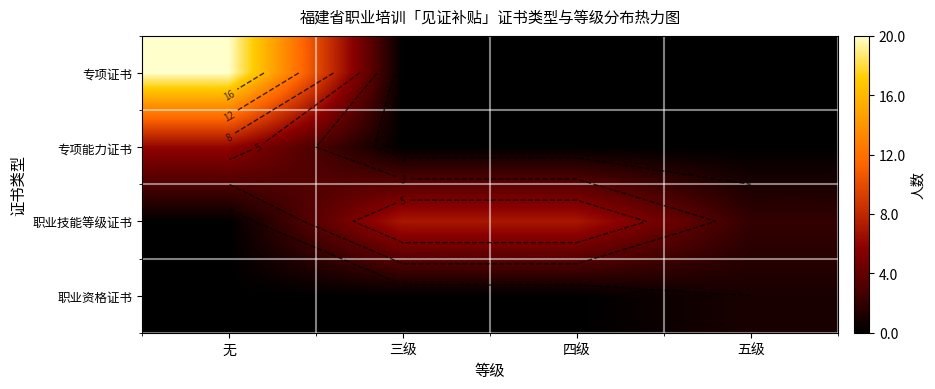

How many data points does each series have?

4